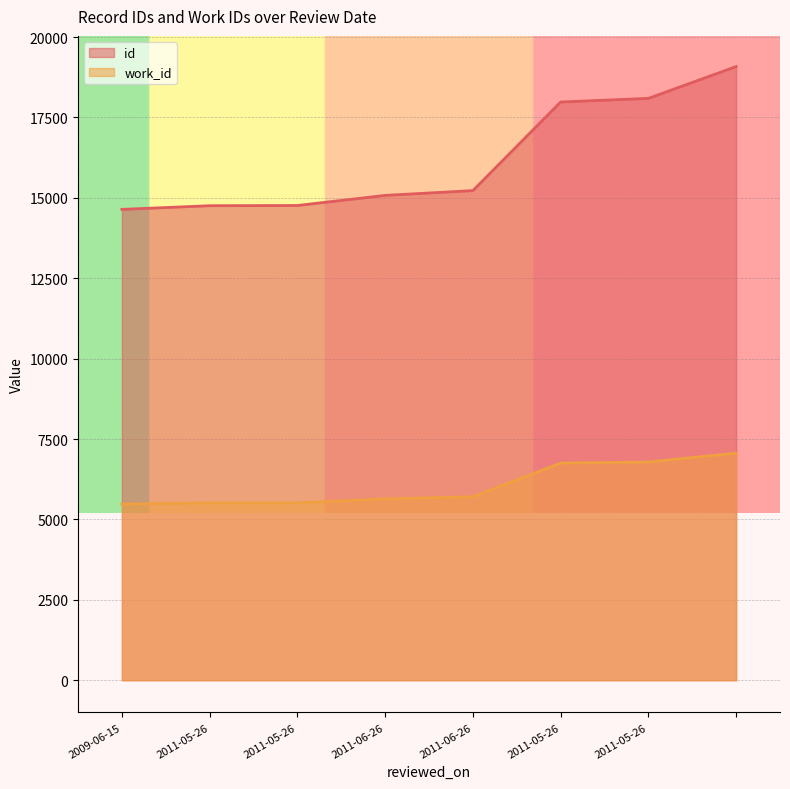

What is the sum of the work_id values at 2011-05-26 and 2011-06-26?

12458